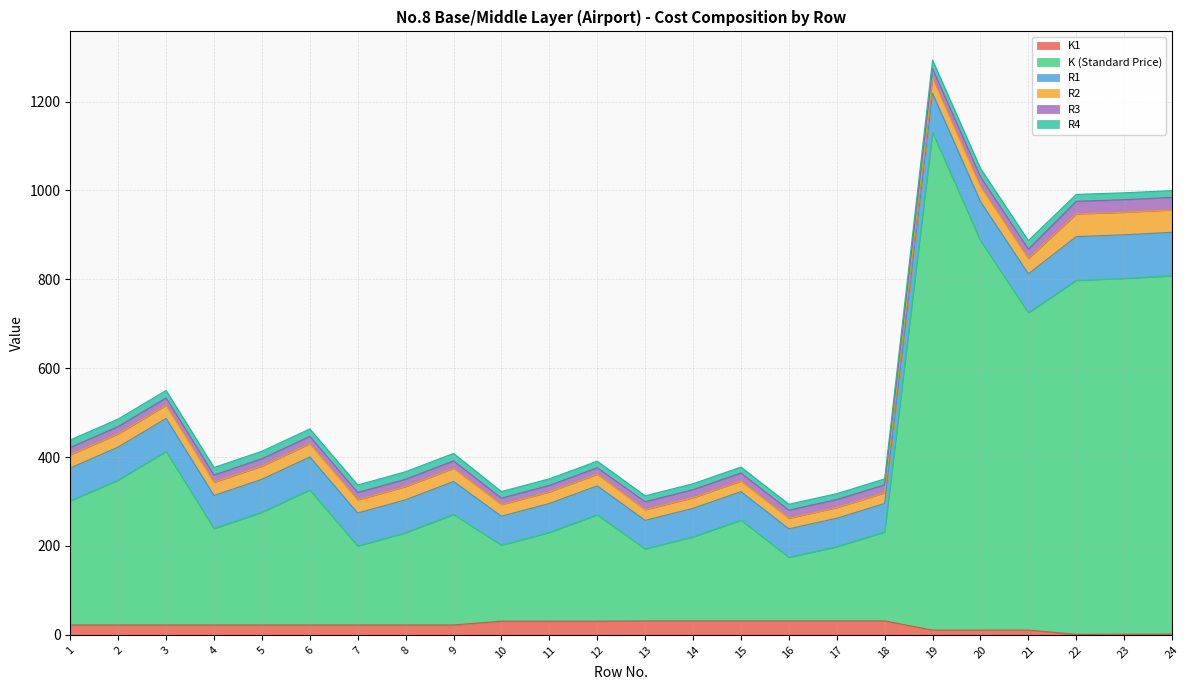

What value does the R2 series have at 22?

51.0